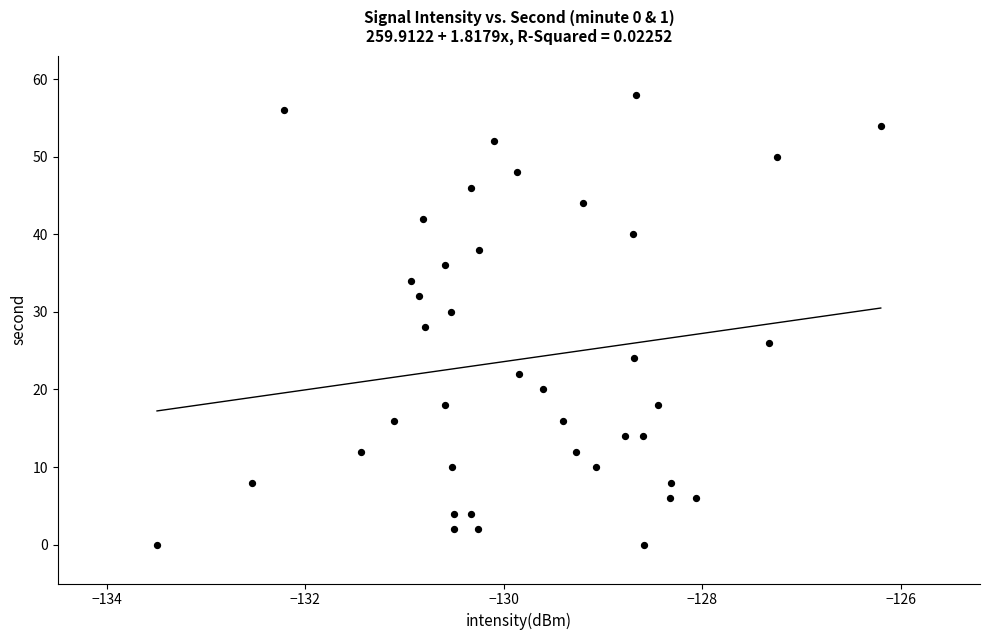

What is the range of Y values (max minus min)?

58